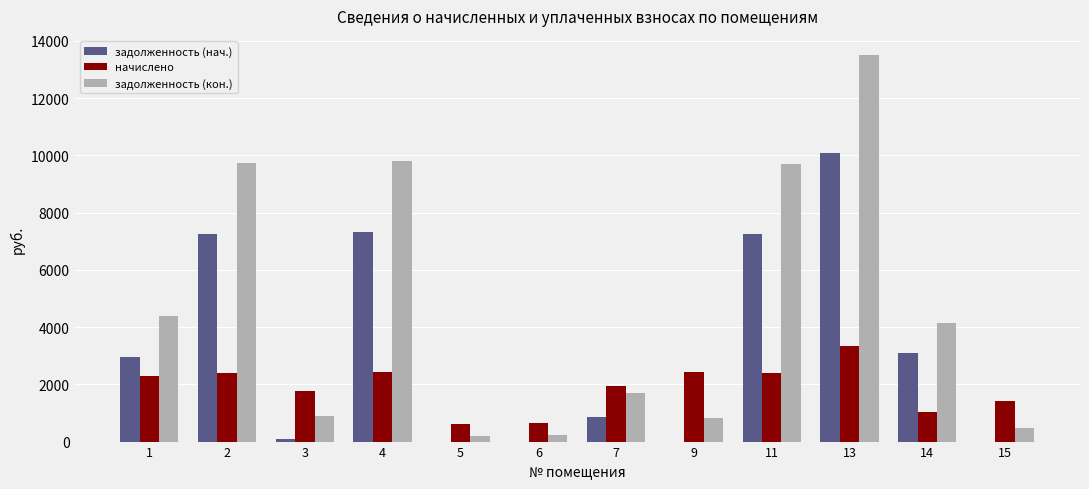

Which series has the widest spread of values?

задолженность (кон.)